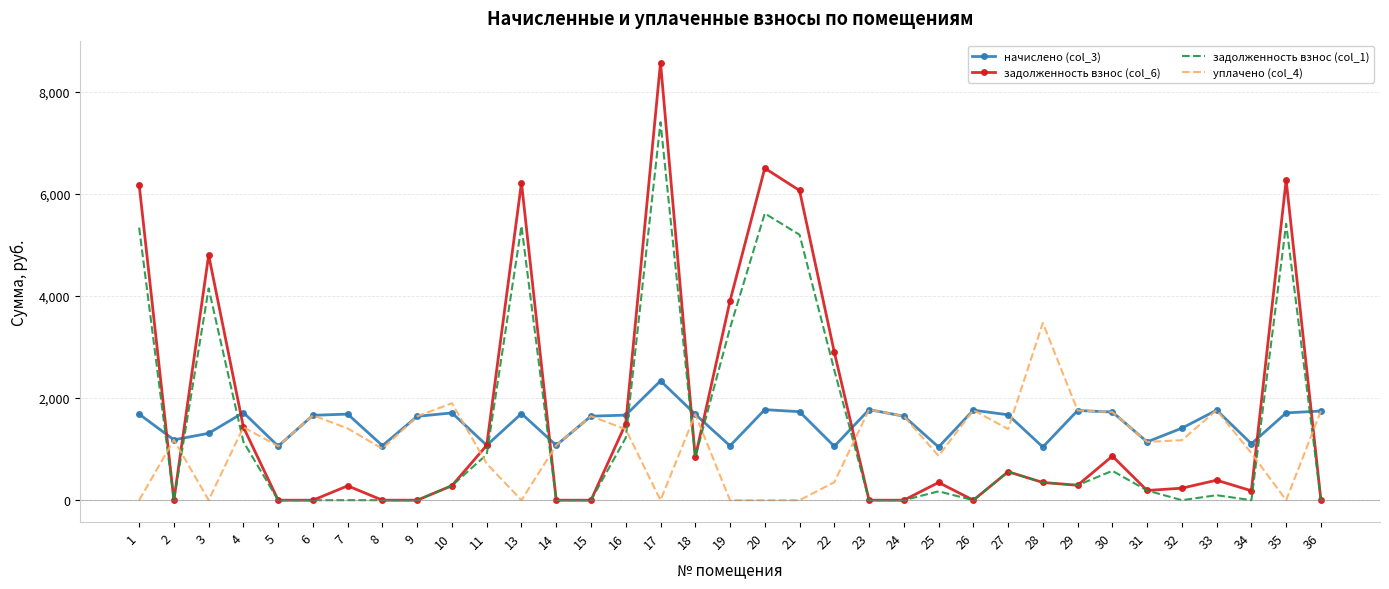

Between 8 and 29, which series saw the biggest shift?

уплачено (col_4)